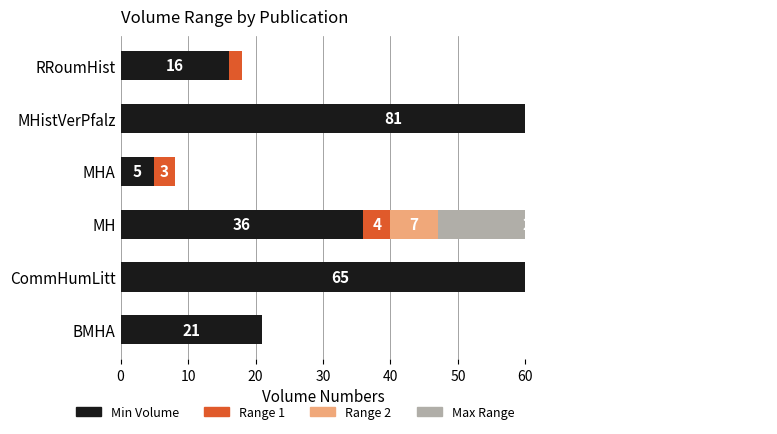

At how many categories does at least one series exceed 21?

3